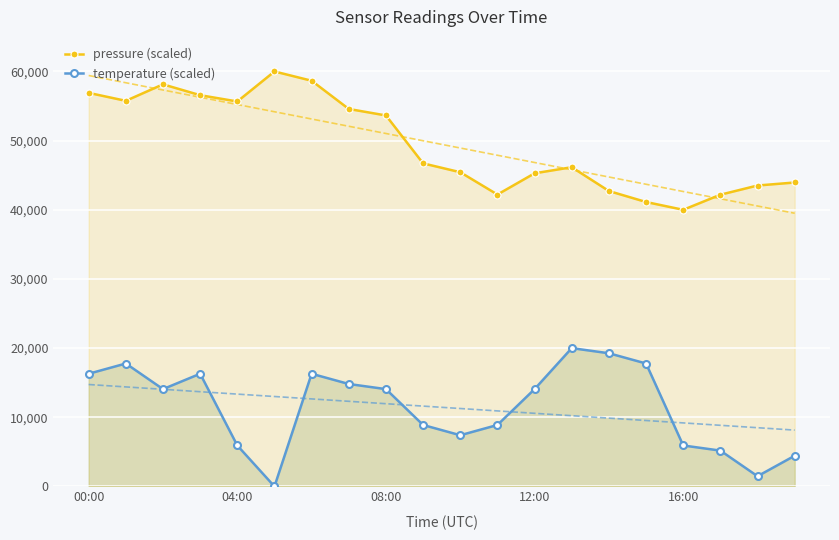

What is the minimum value for pressure (scaled)?

40000.0